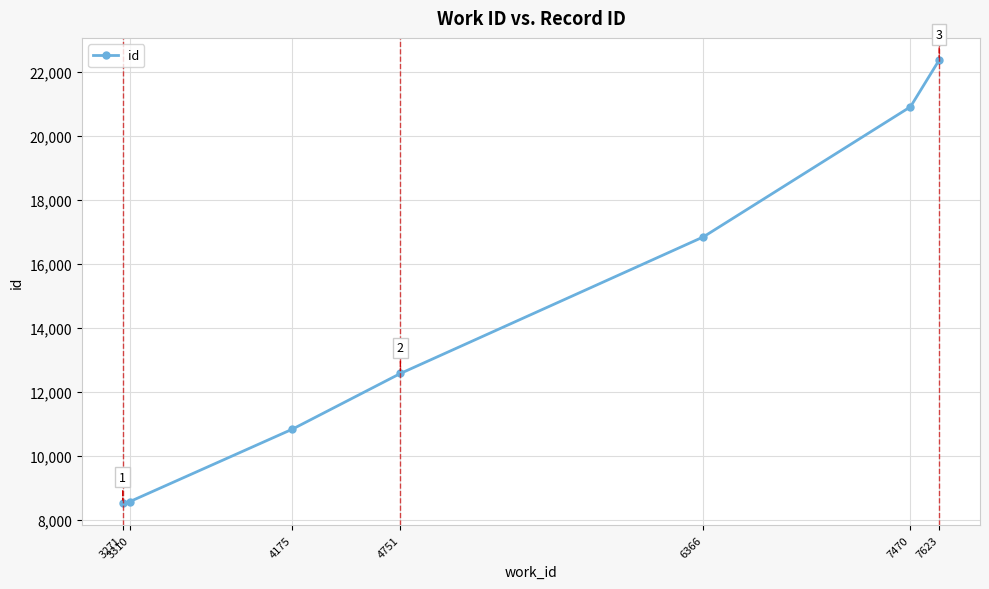

What is the value of the 7th point from the left?

22359